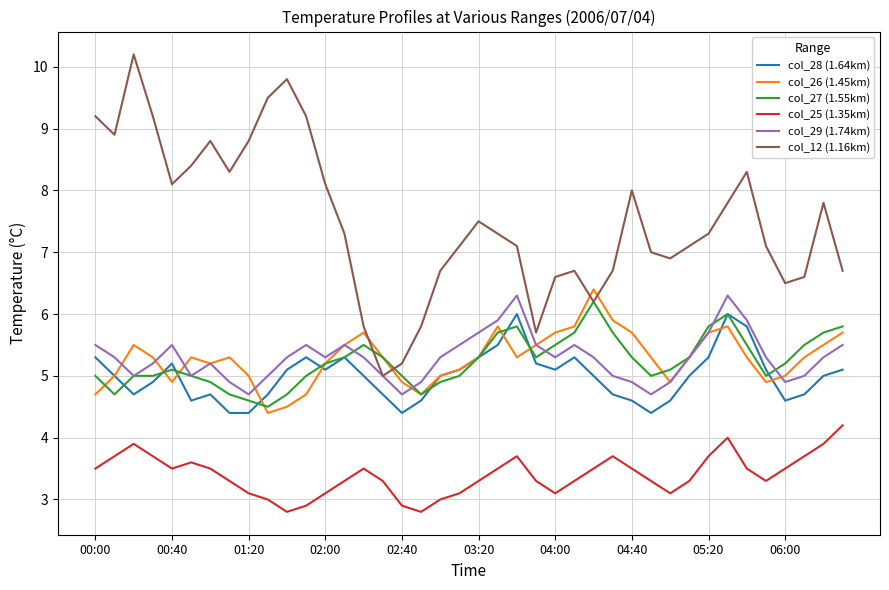

What is the difference between the maximum and minimum values in the col_29 (1.74km) series?

1.6